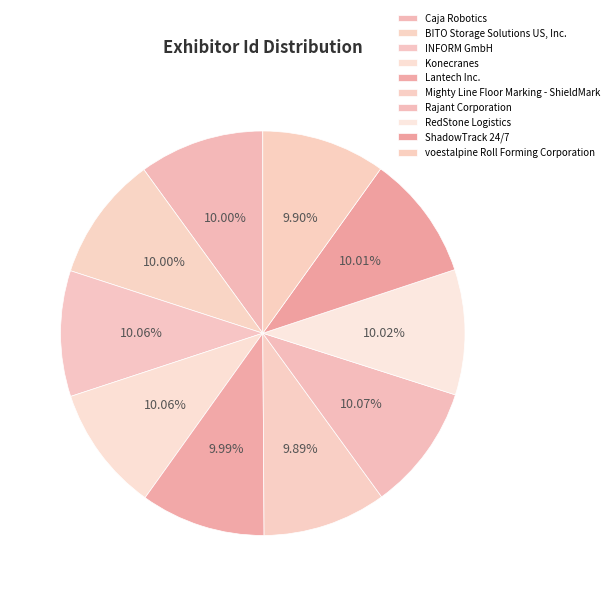

Rank the categories by value from lowest to highest.

Mighty Line Floor Marking - ShieldMark, voestalpine Roll Forming Corporation, Lantech Inc., BITO Storage Solutions US, Inc., Caja Robotics, ShadowTrack 24/7, RedStone Logistics, Konecranes, INFORM GmbH, Rajant Corporation